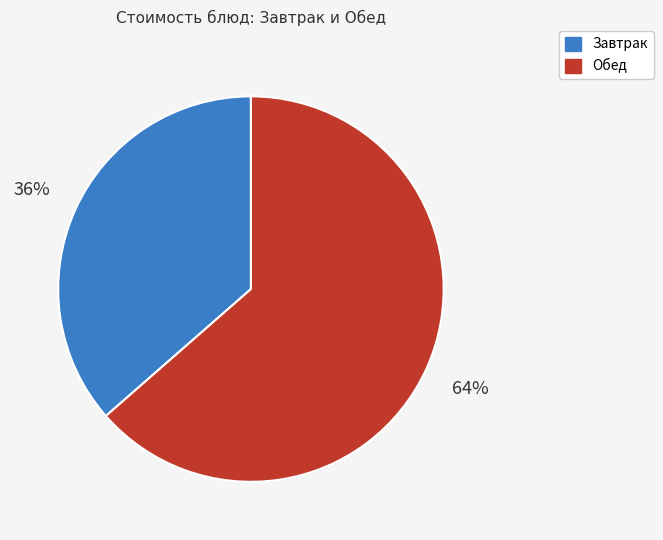

How many slices are in this pie chart?

2